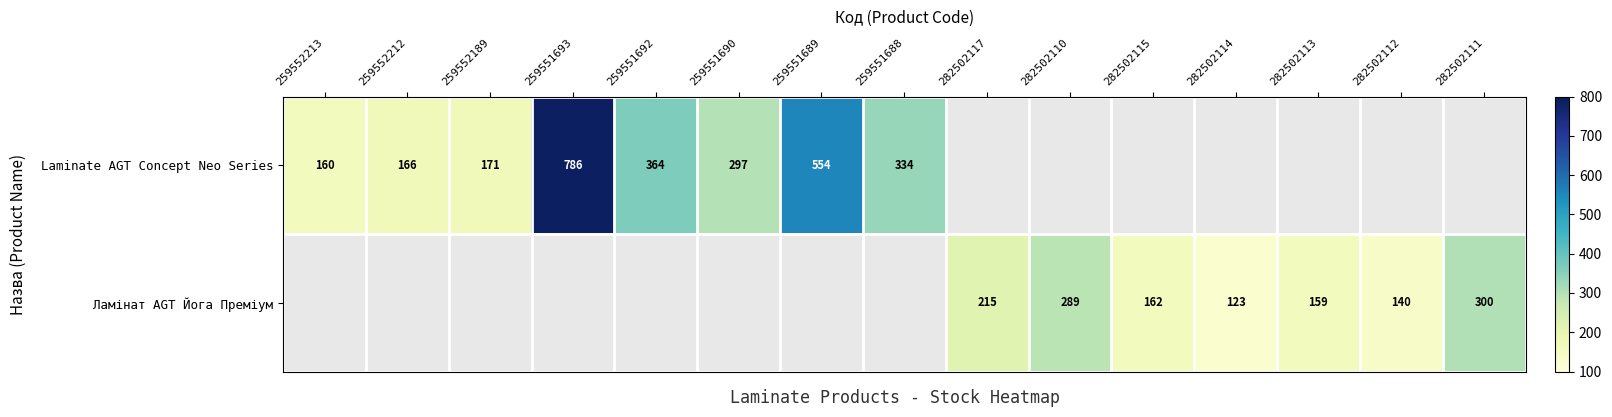

How many data points does each series have?

15